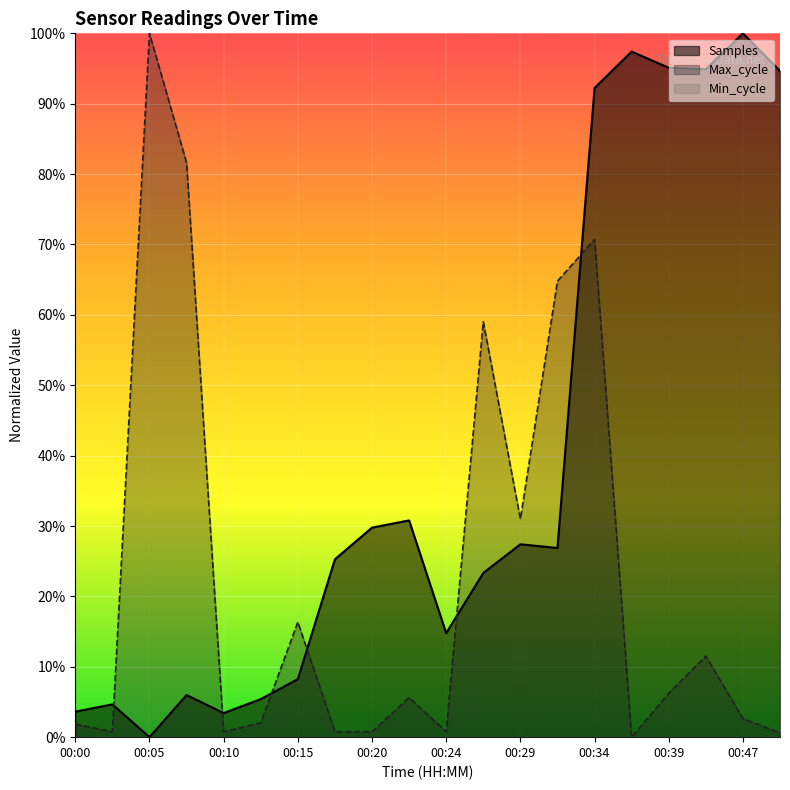

Which series has the widest spread of values?

Samples